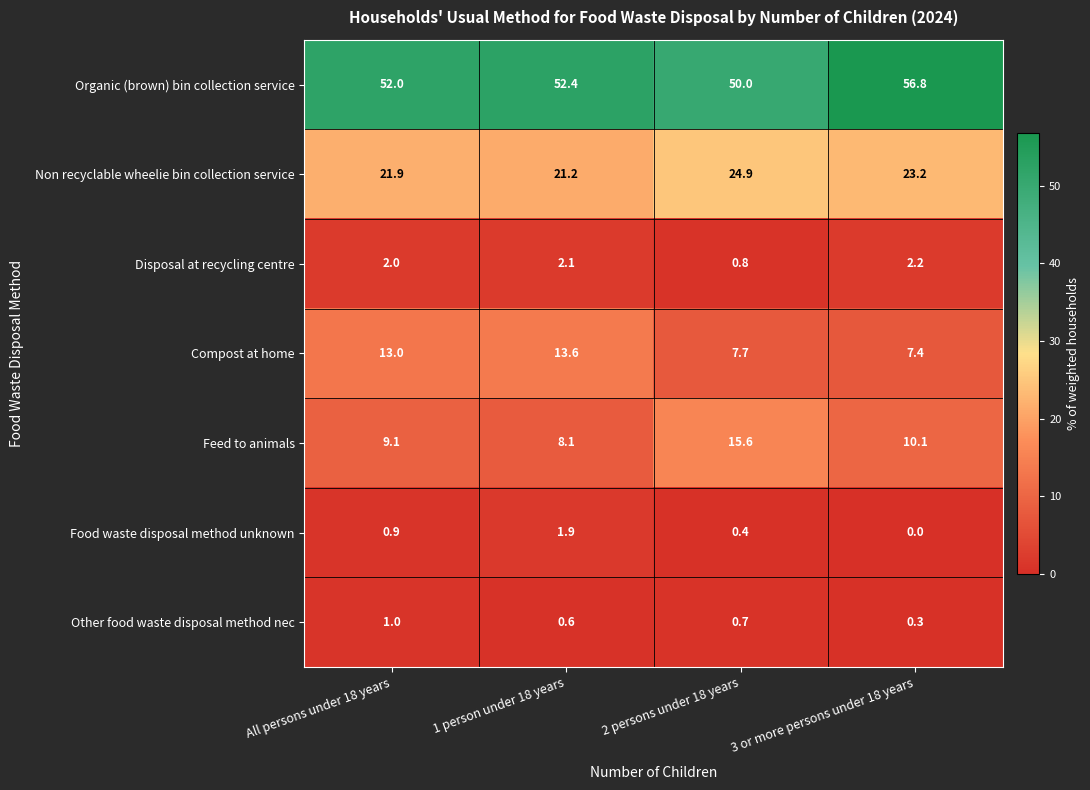

What is the average value of the Feed to animals series?

10.7